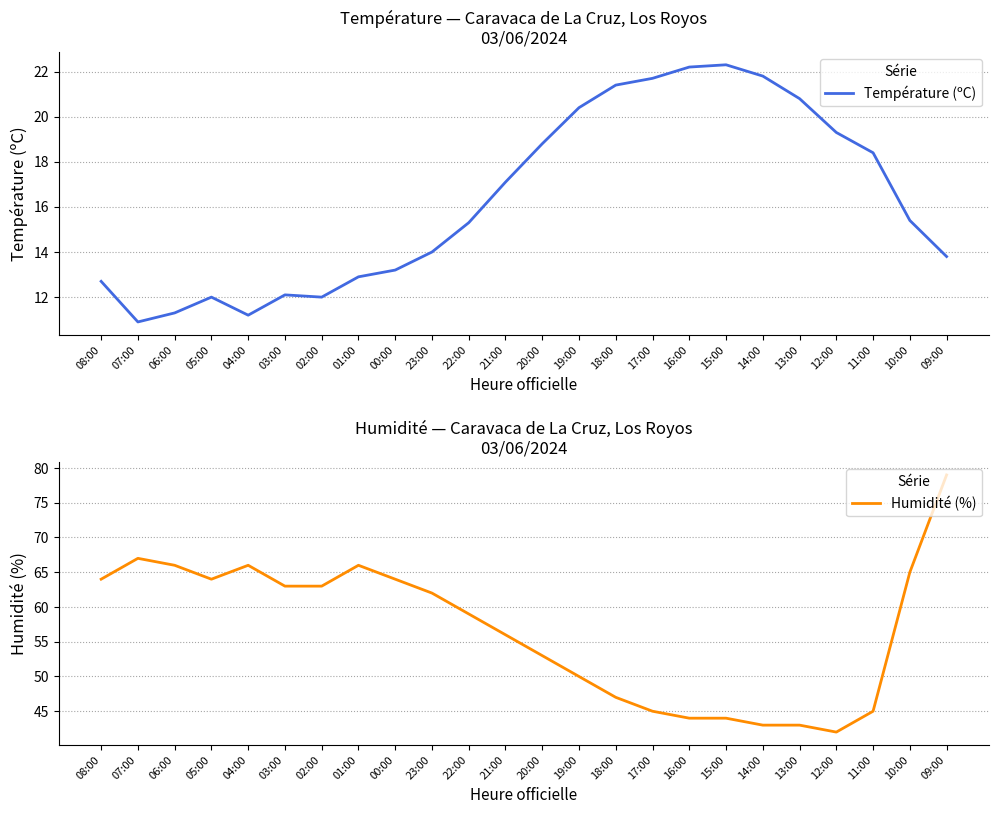

Rank the series by their maximum value, from highest to lowest.

Humidité (%), Température (ºC)